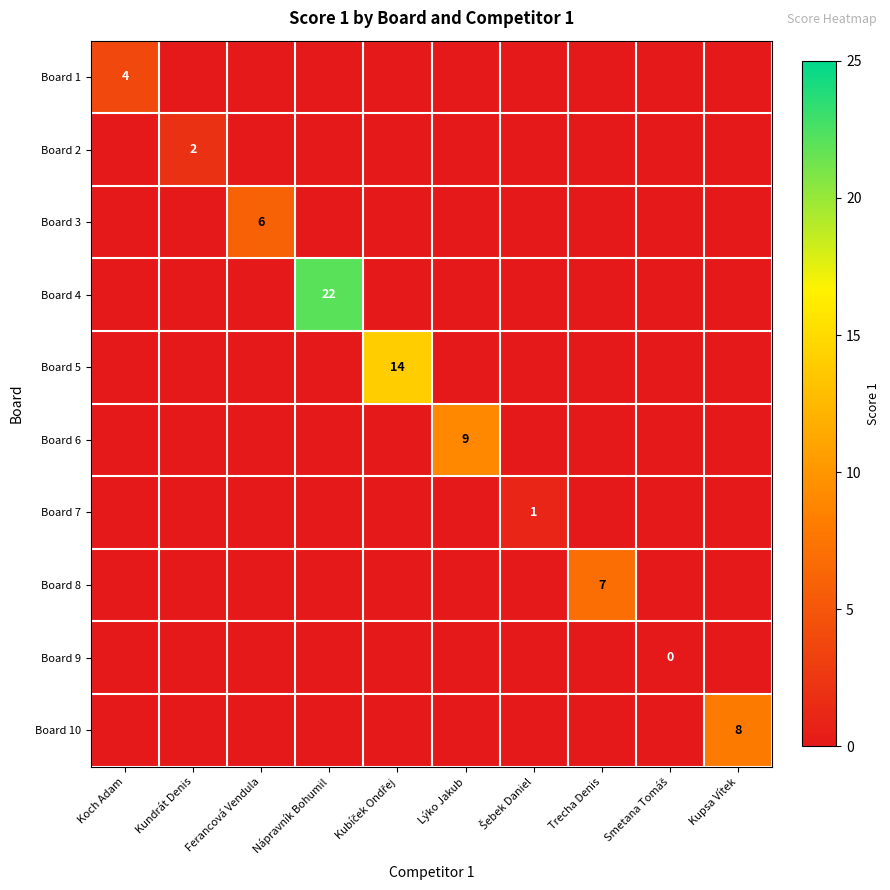

How many distinct data groups are displayed?

10